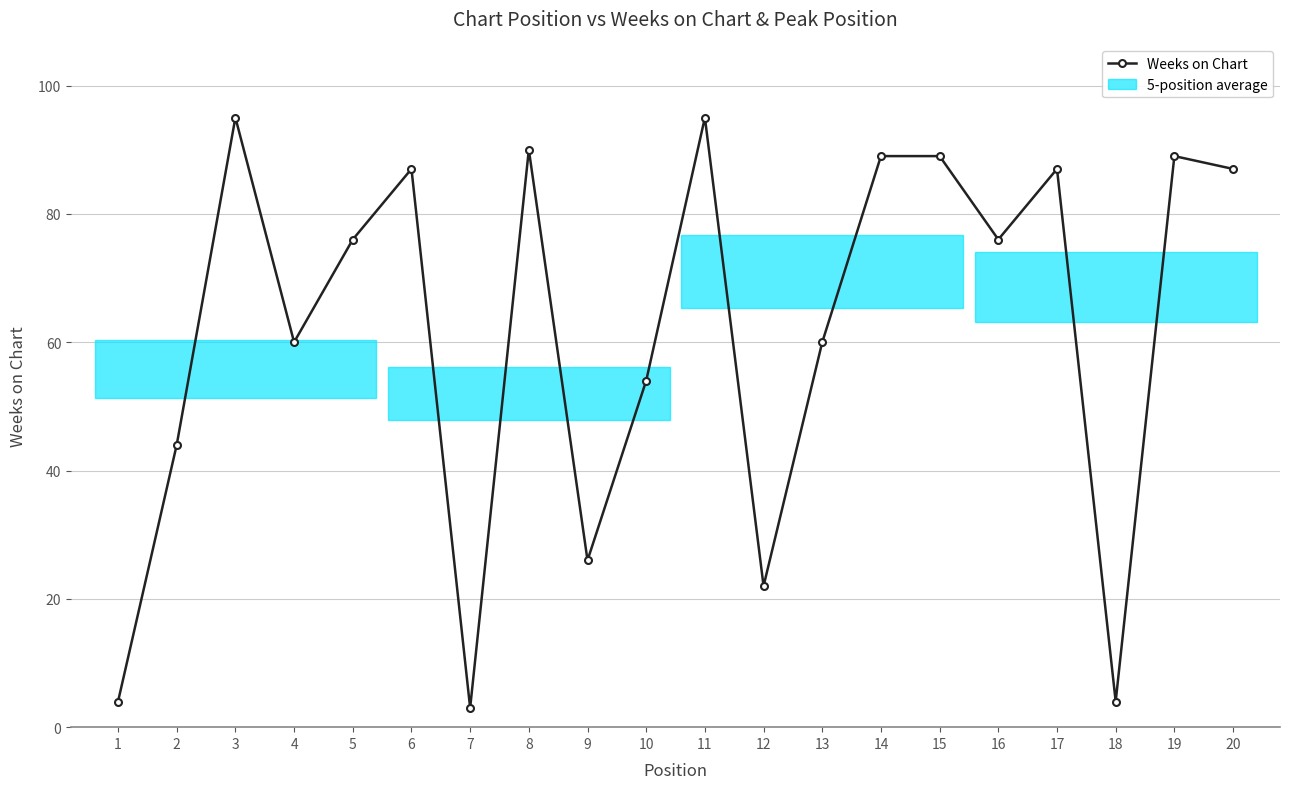

What is the difference between the maximum and minimum values?

92